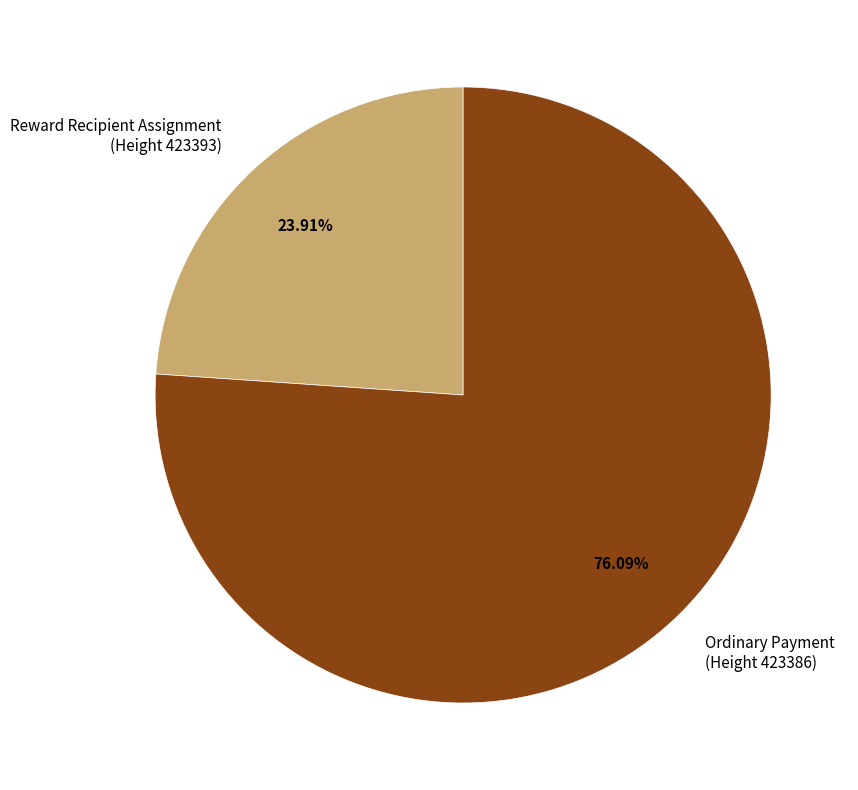

Rank the categories by value from lowest to highest.

Reward Recipient Assignment (Height 423393), Ordinary Payment (Height 423386)